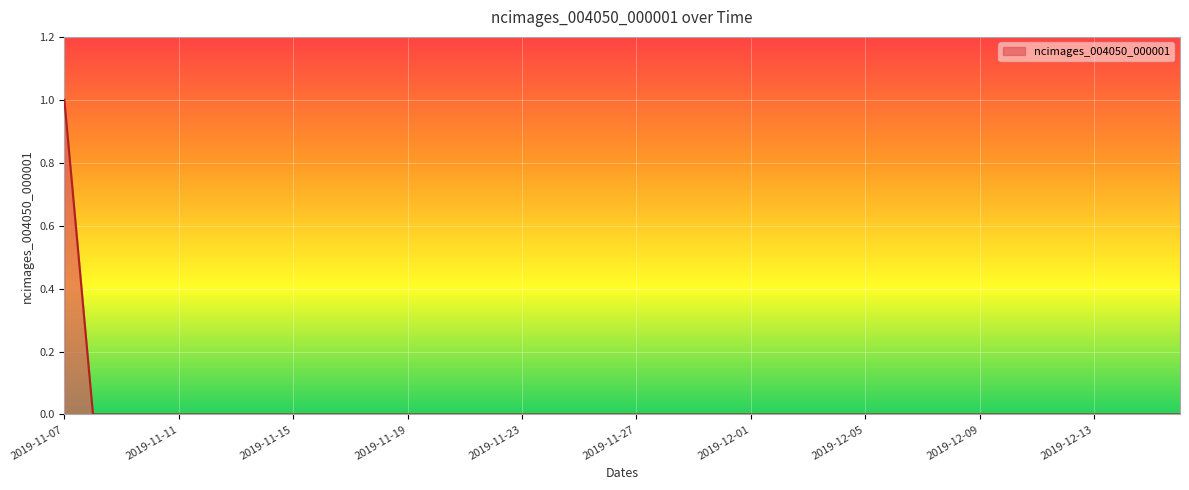

True or false: there are more than 2 points higher than both neighbors.

False